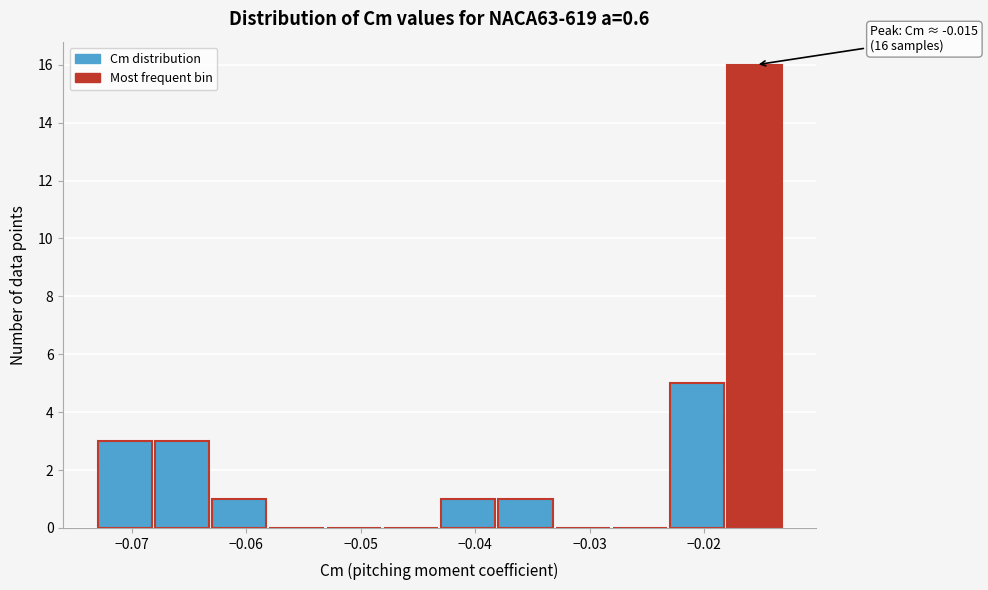

Over which range of the x-axis is the bar tallest?

-0.018 to -0.013